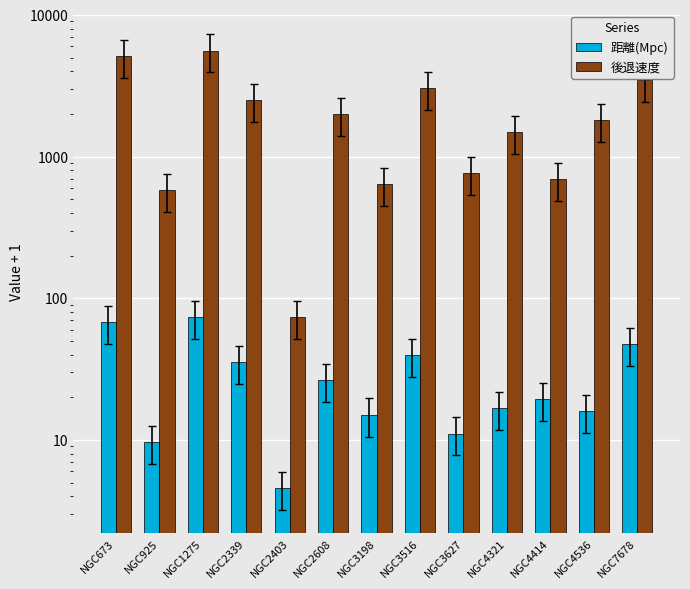

The 後退速度 series shows 640.9 at NGC3198. True or false?

True